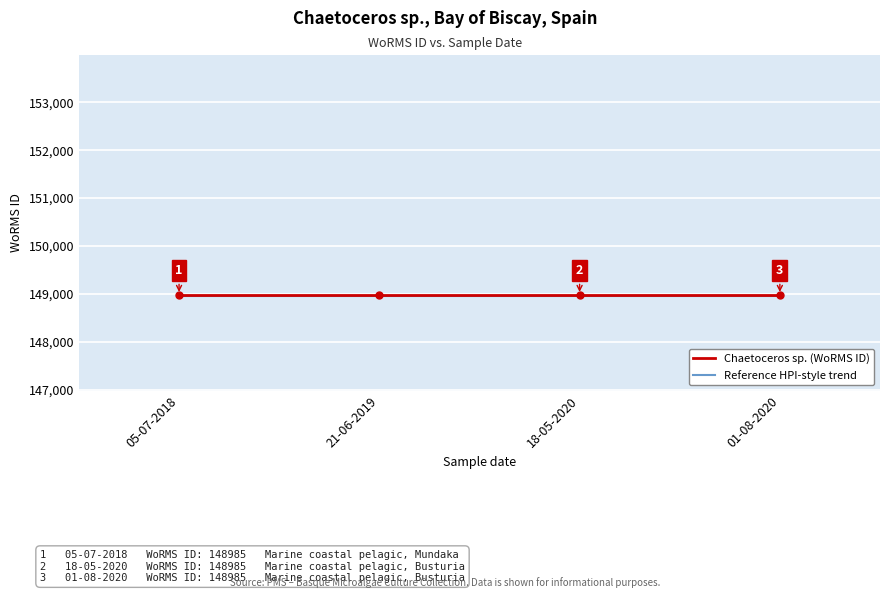

What is the total value across all series at 01-08-2020?

297940.2